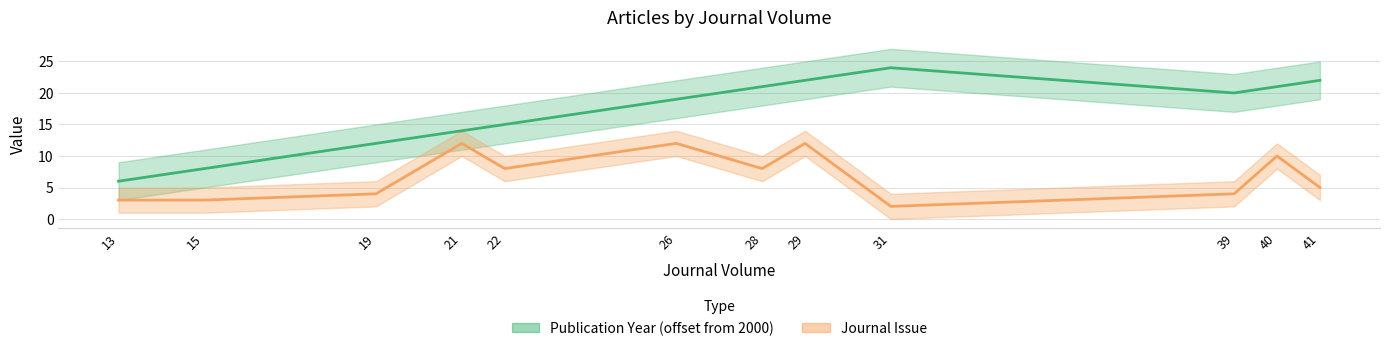

How many data points in Publication Year are above 20?

5